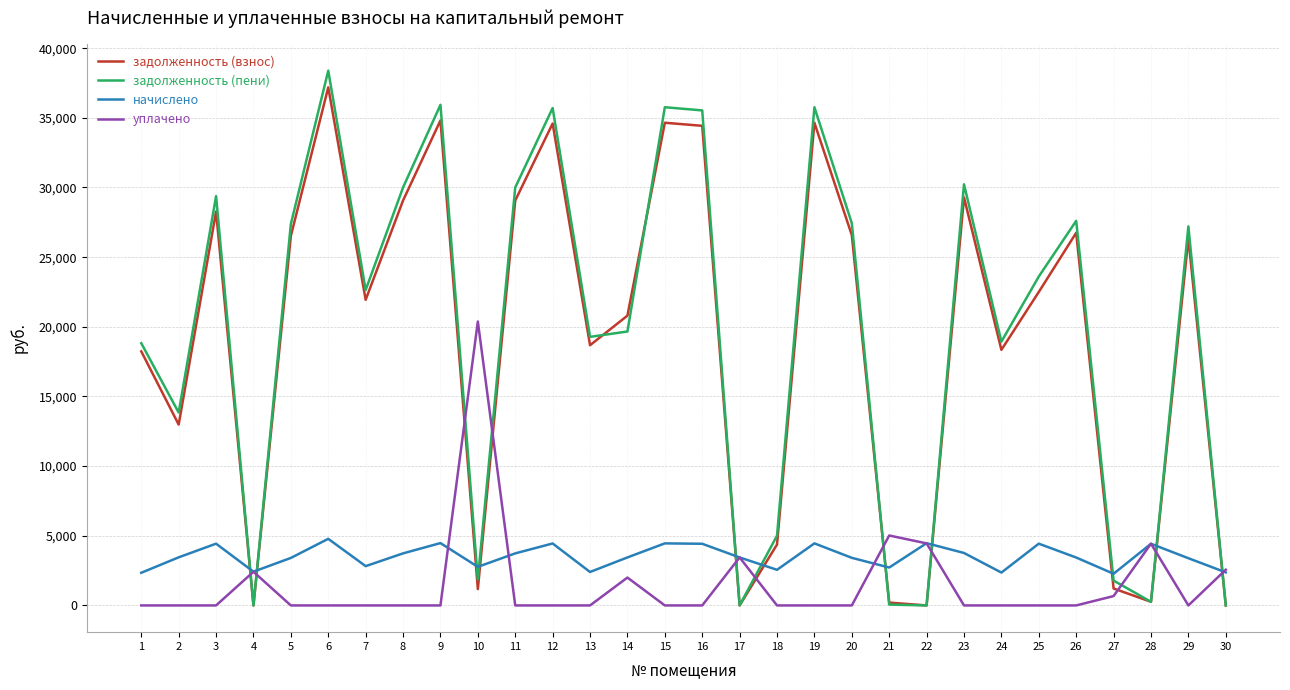

Is it true that задолженность (пени) equals 12275.7 at 8?

False